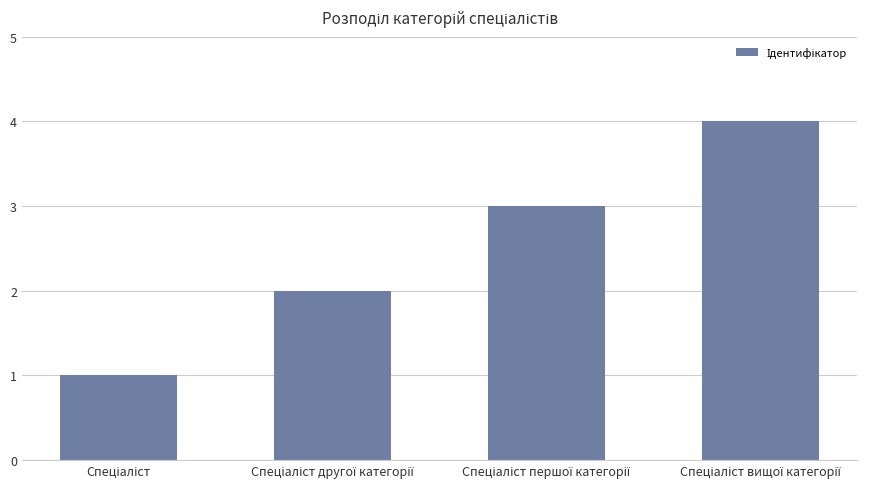

What is the sum of all values?

10